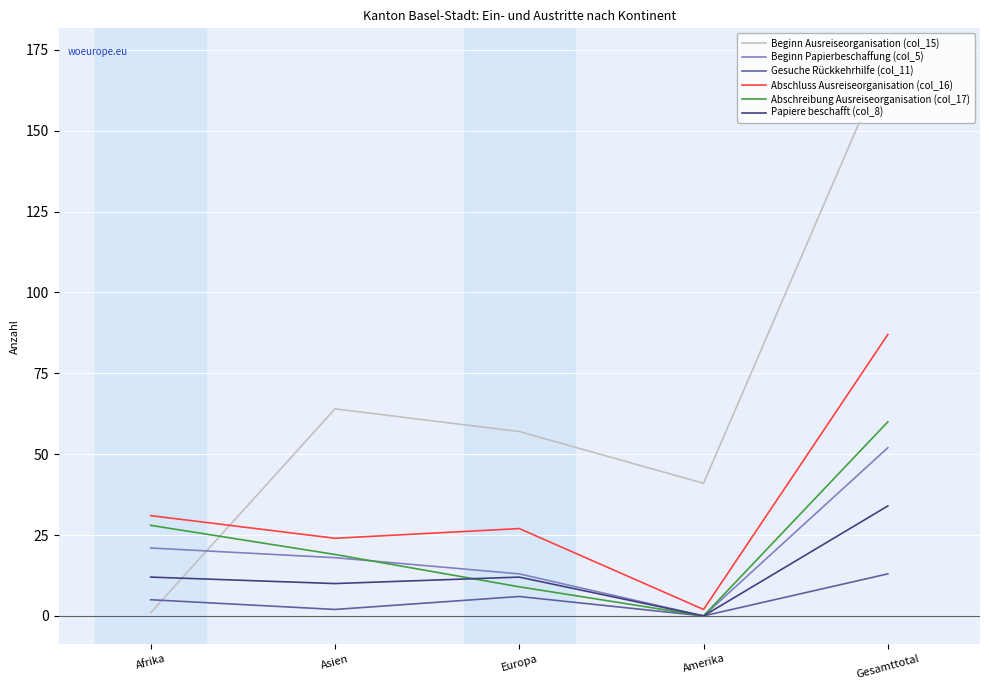

How many interior local valleys does the Beginn Papierbeschaffung (col_5) series have?

1